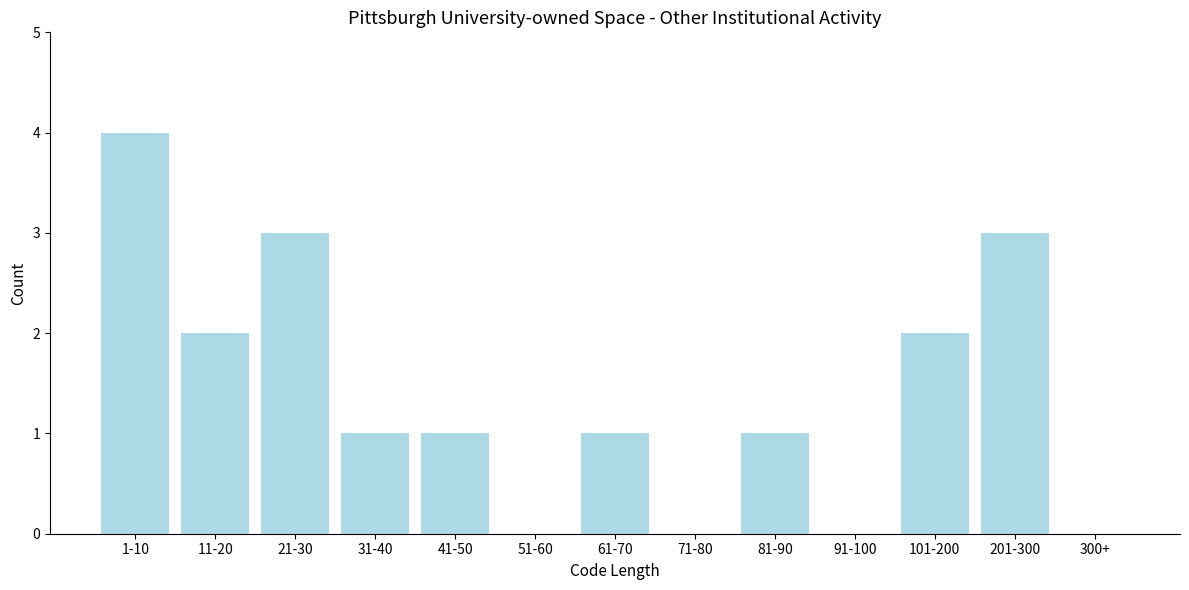

Reading left to right, transcribe all the data shown in this chart.

1-10=4	11-20=2	21-30=3	31-40=1	41-50=1	51-60=0	61-70=1	71-80=0	81-90=1	91-100=0	101-200=2	201-300=3	300+=0